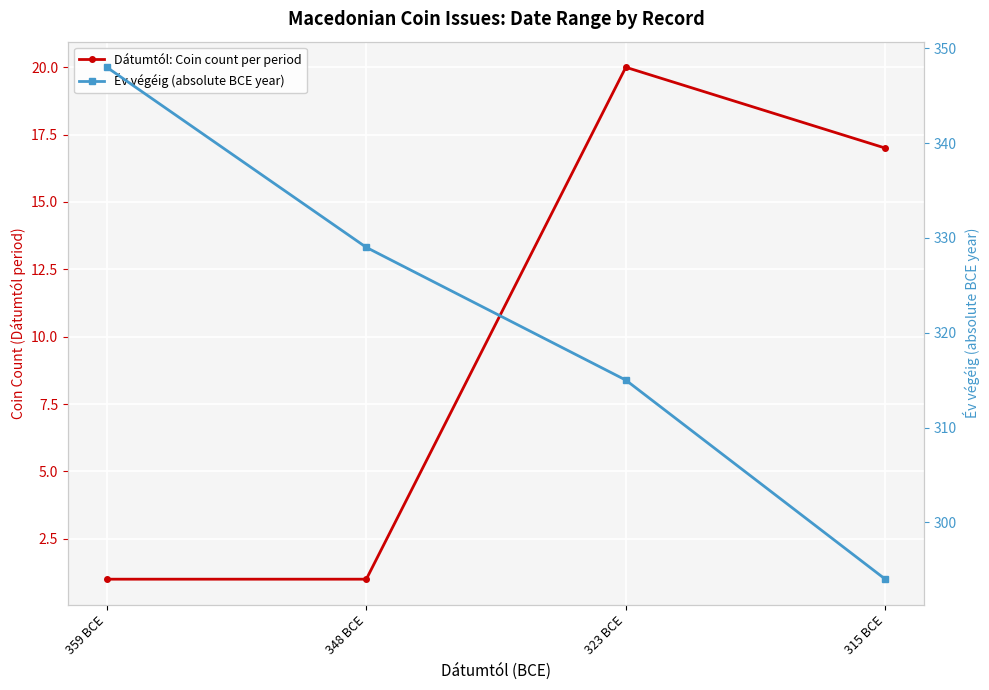

Count the number of data series in this chart.

2